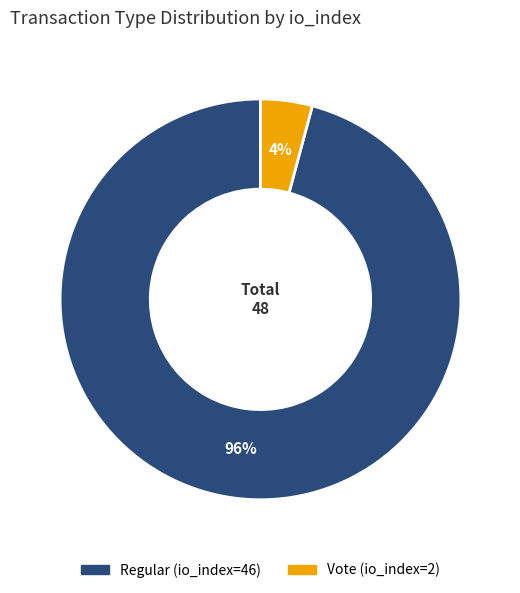

Which has a higher value, Regular (io_index=46) or Vote (io_index=2)?

Regular (io_index=46)